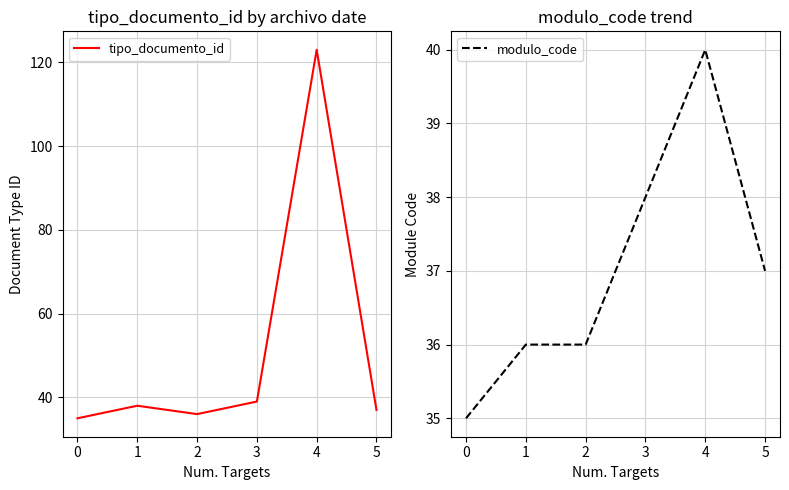

What is the sum of all modulo_code values?

222